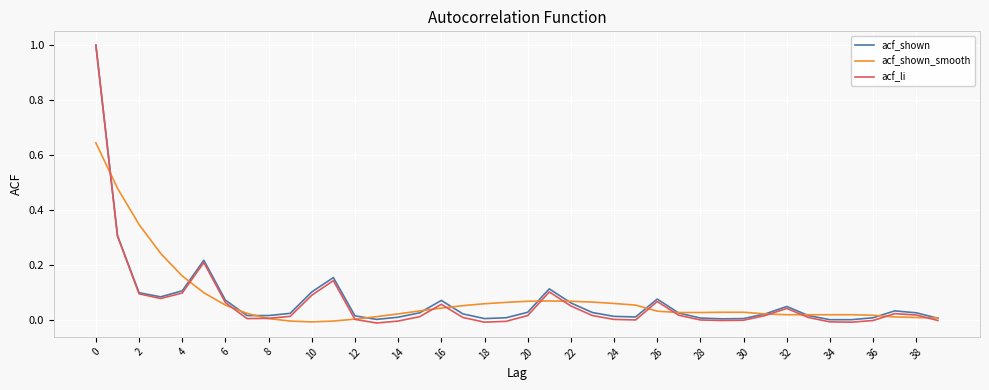

Which series has the widest spread of values?

acf_li